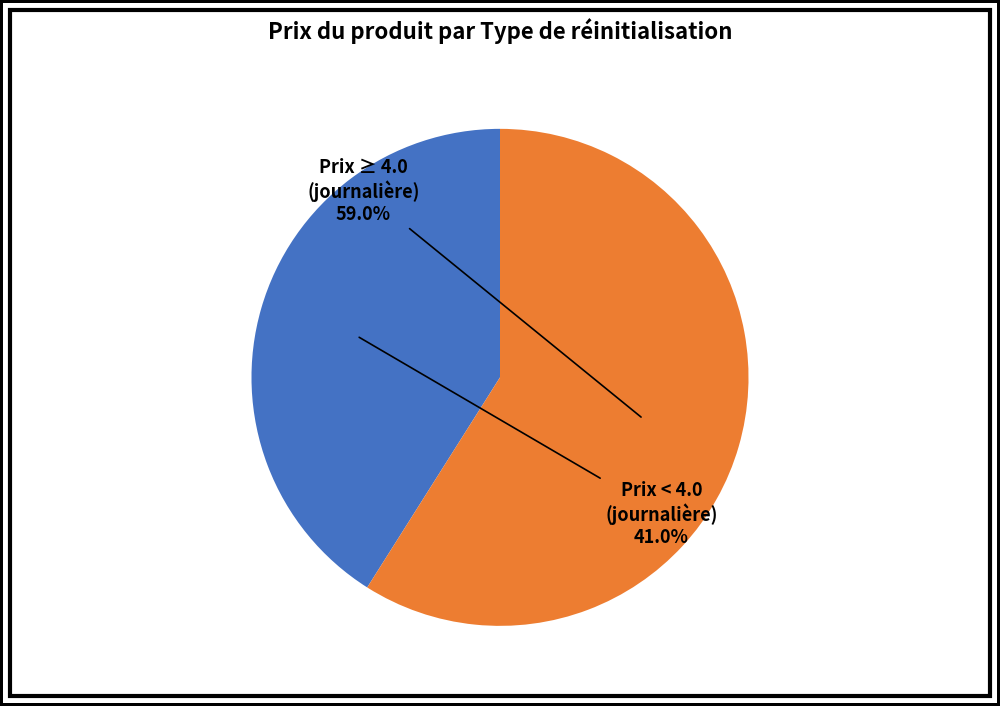

What is the majority slice?

Prix ≥ 4.0 (journalière)